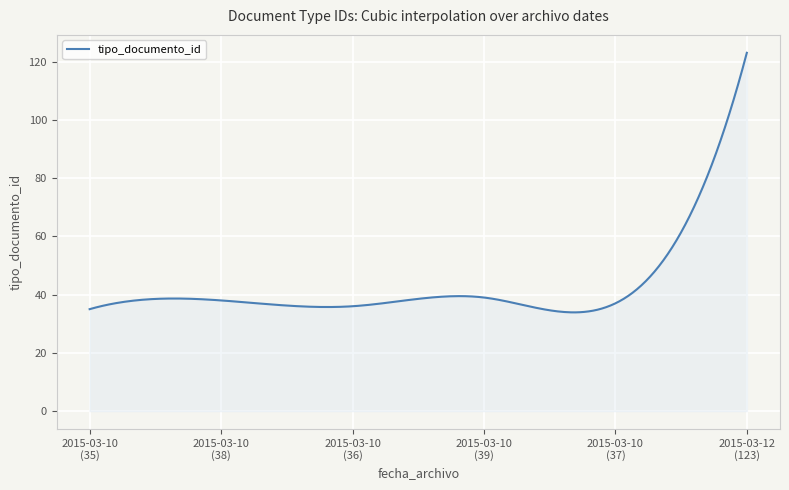

What is the maximum value shown in the chart?

123.0